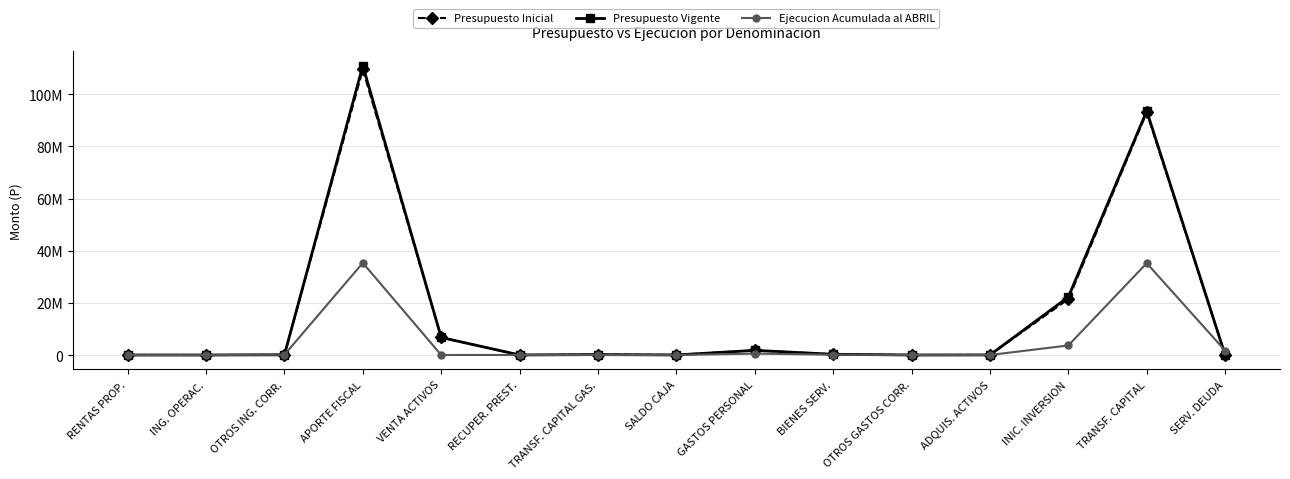

At which category is the sum across all series the highest?

APORTE FISCAL